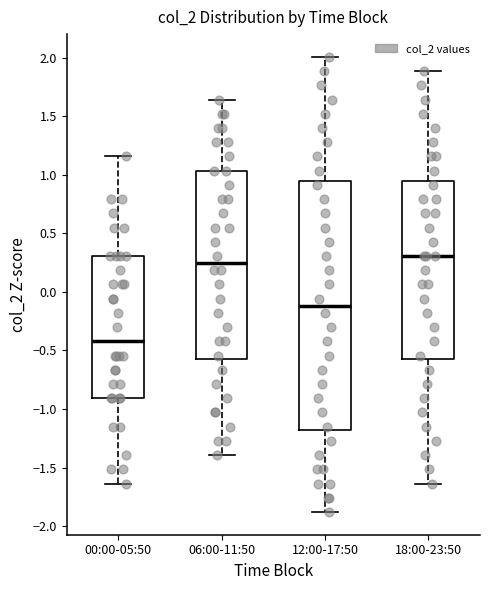

Which box has the lowest median line?

00:00-05:50